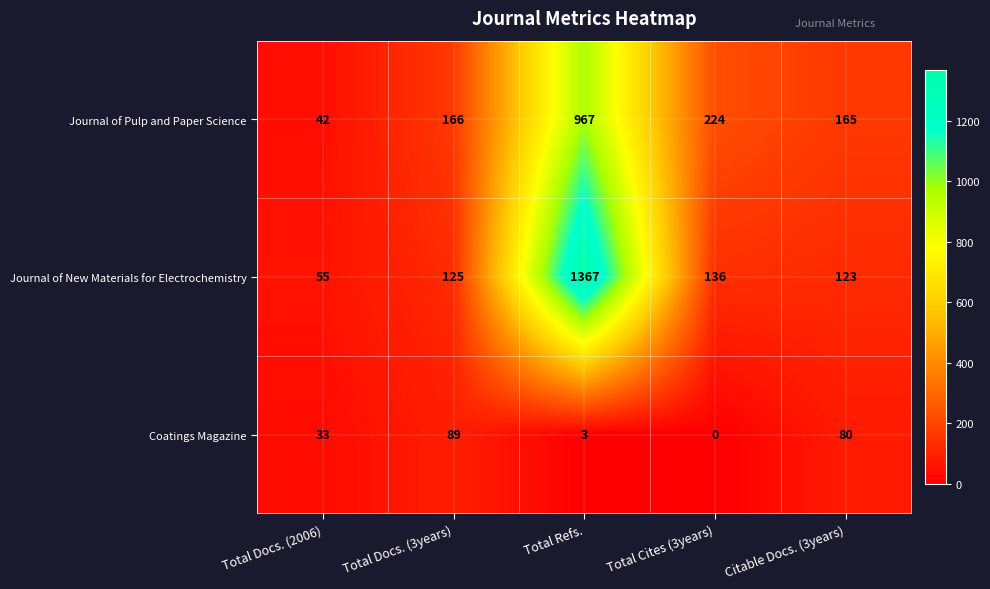

Reading left to right, list all the values displayed in this chart.

Journal of Pulp and Paper Science: 42	166	967	224	165
Journal of New Materials for Electrochemistry: 55	125	1367	136	123
Coatings Magazine: 33	89	3	0	80